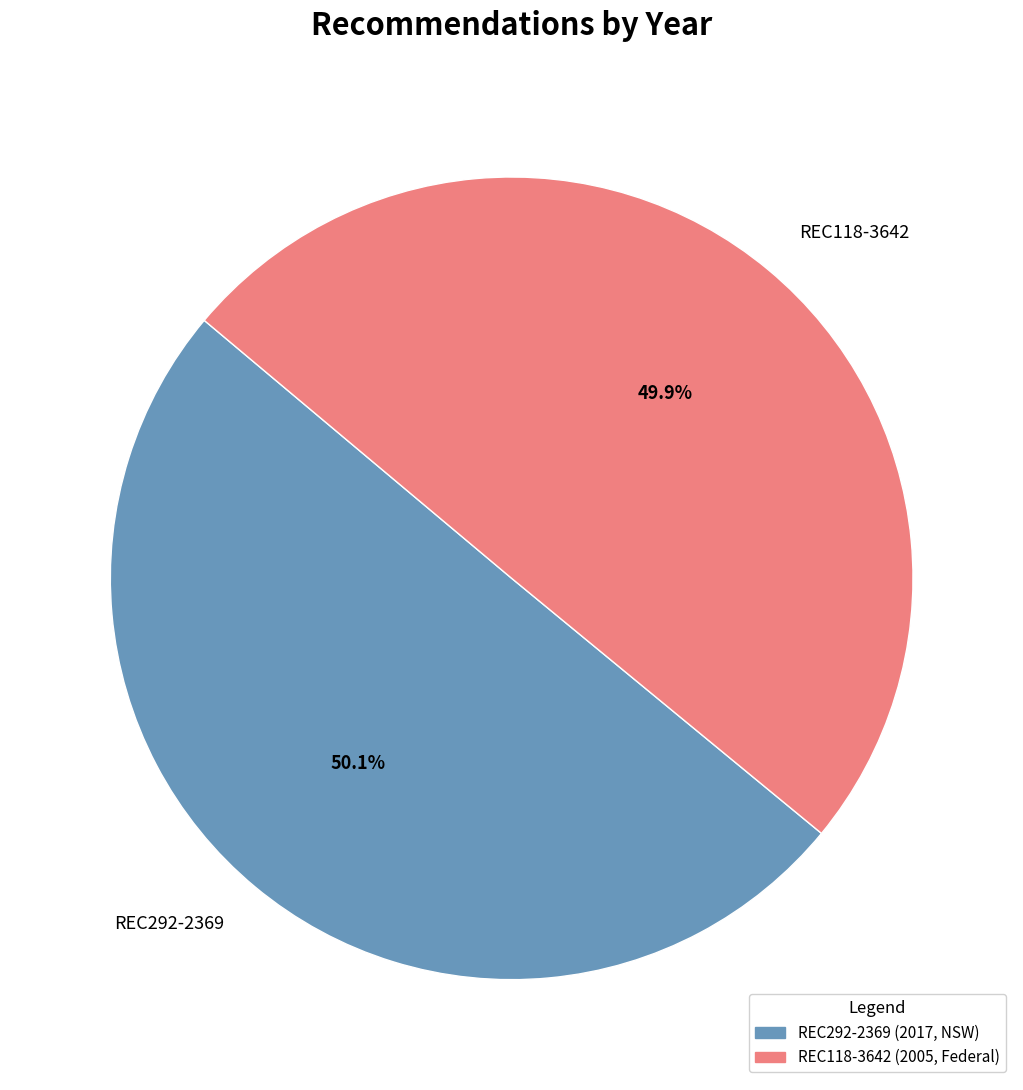

To the nearest percent, what portion does REC292-2369 represent?

50%